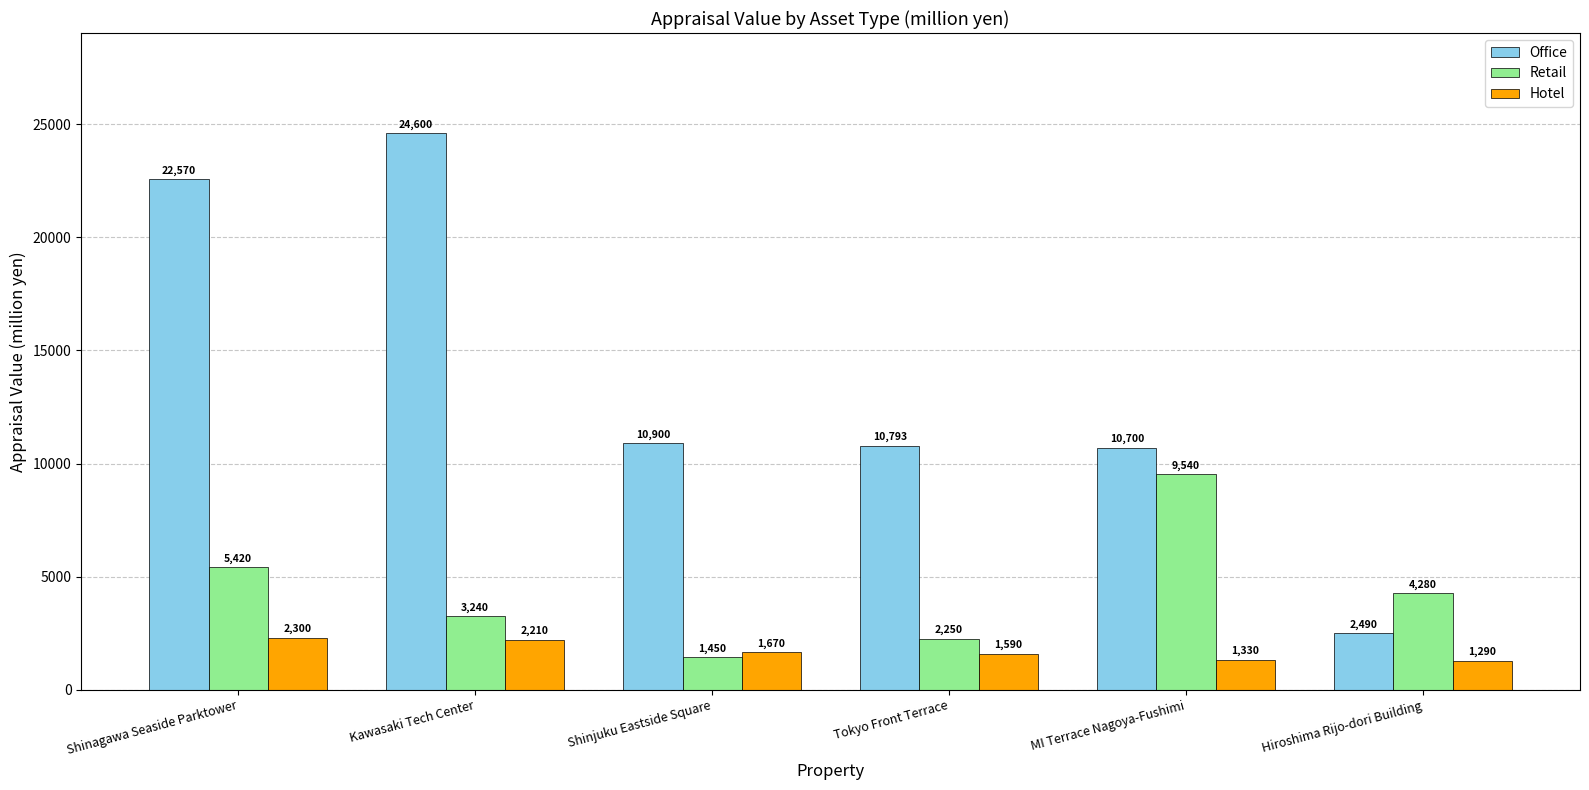

At which label does Office first exceed 10900?

Shinagawa Seaside Parktower